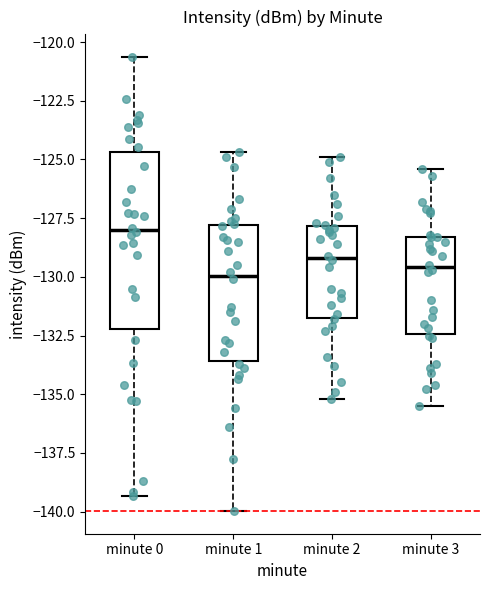

Comparing the boxes themselves (not the whiskers), which one is the tallest?

minute 0